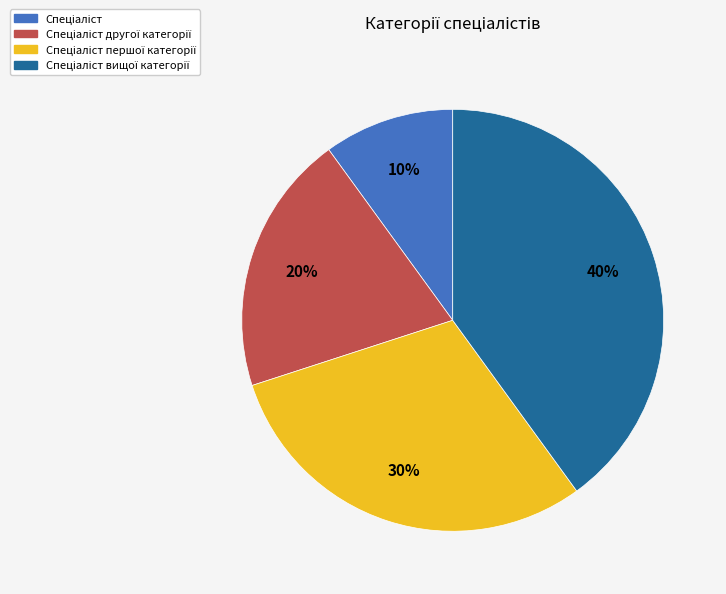

To the nearest percent, what is the average slice percentage?

25%